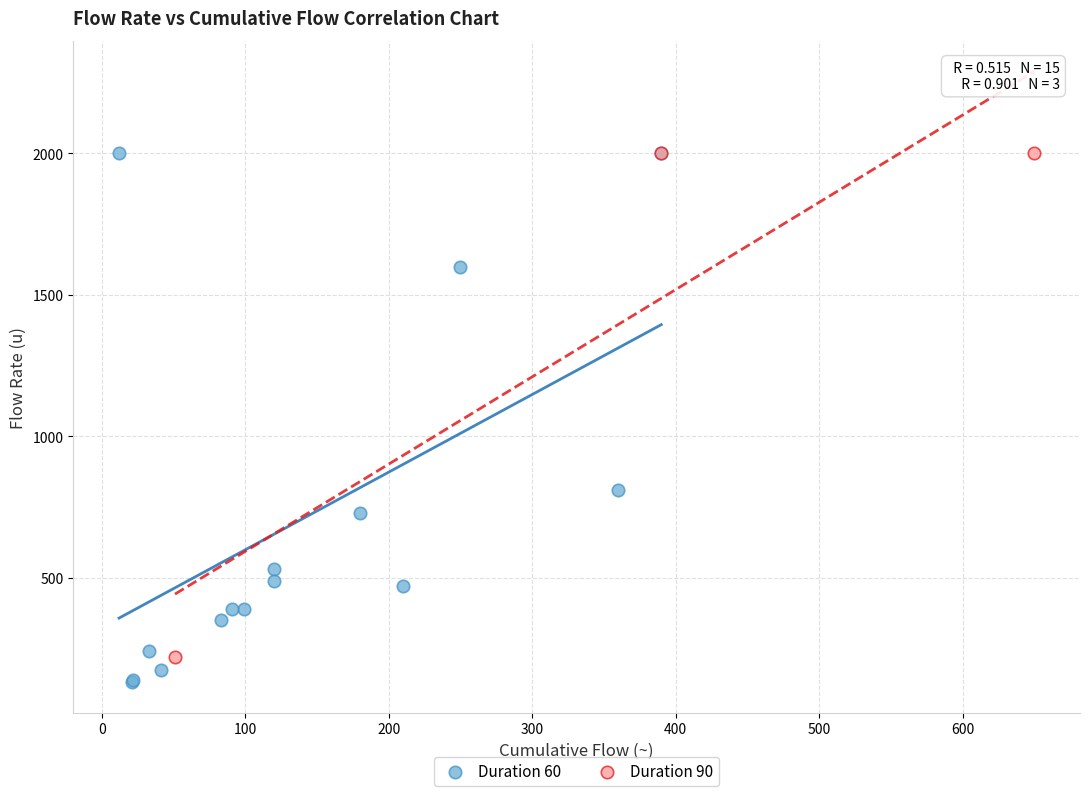

Which series contains the lowest Y value?

Duration 60